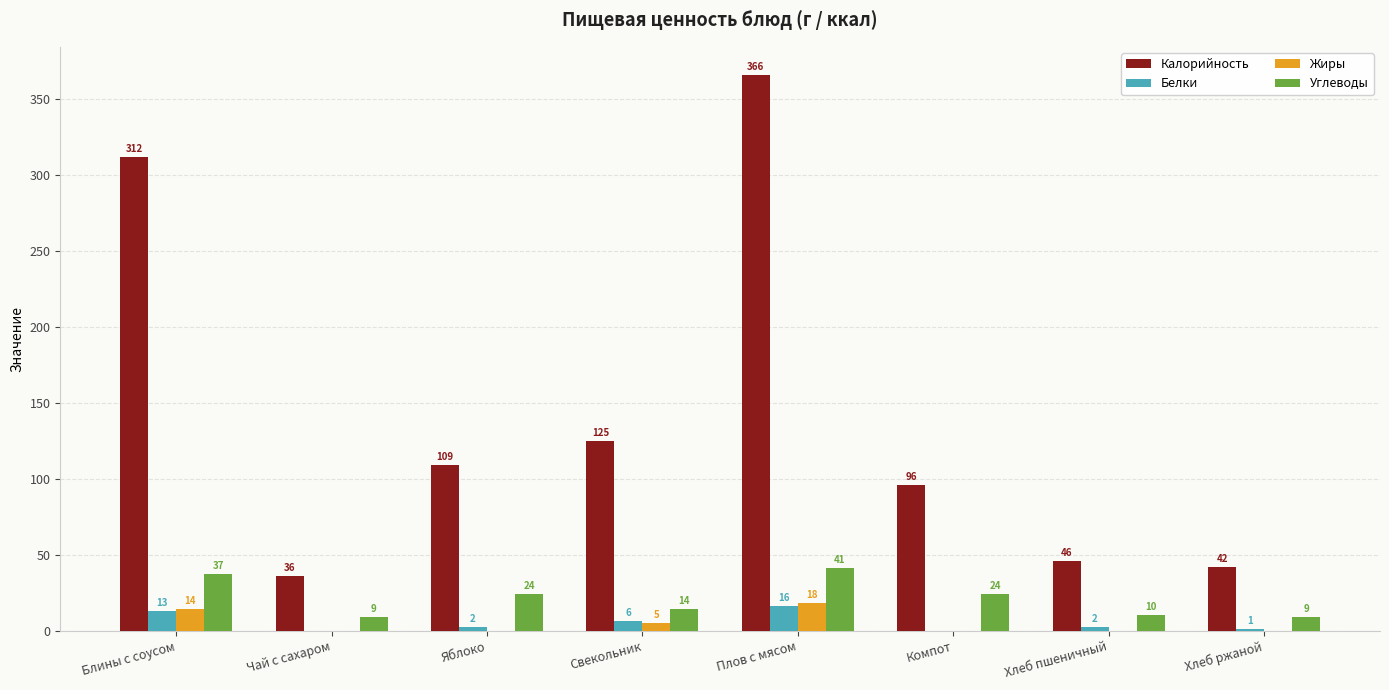

Between Свекольник and Плов с мясом, which series saw the biggest shift?

Калорийность